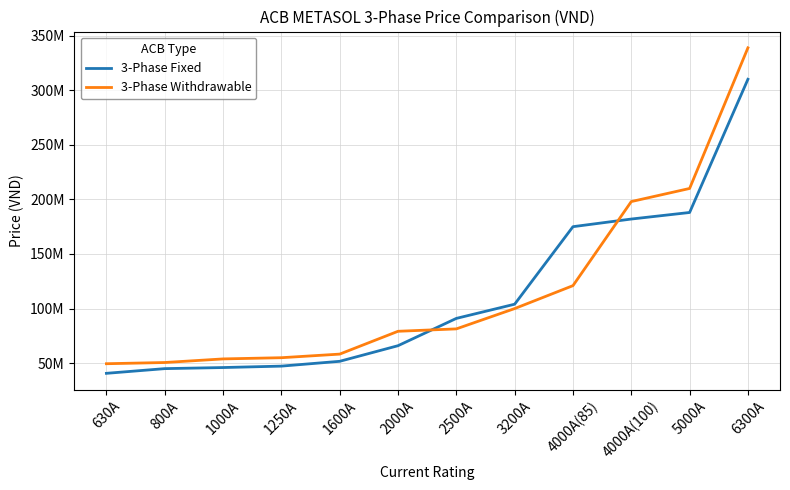

What is the difference between the maximum and minimum values in the 3-Phase Withdrawable series?

289300000